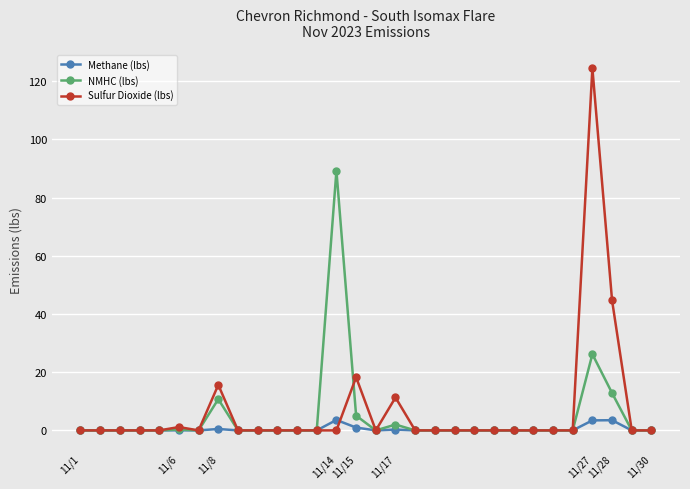

Which series has the largest total across all categories?

Sulfur Dioxide (lbs)